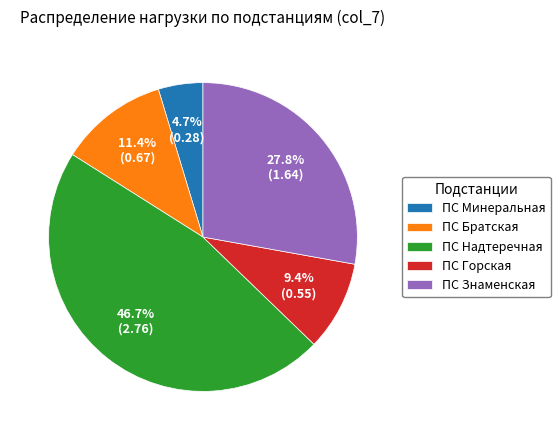

Which slice is the largest?

ПС Надтеречная